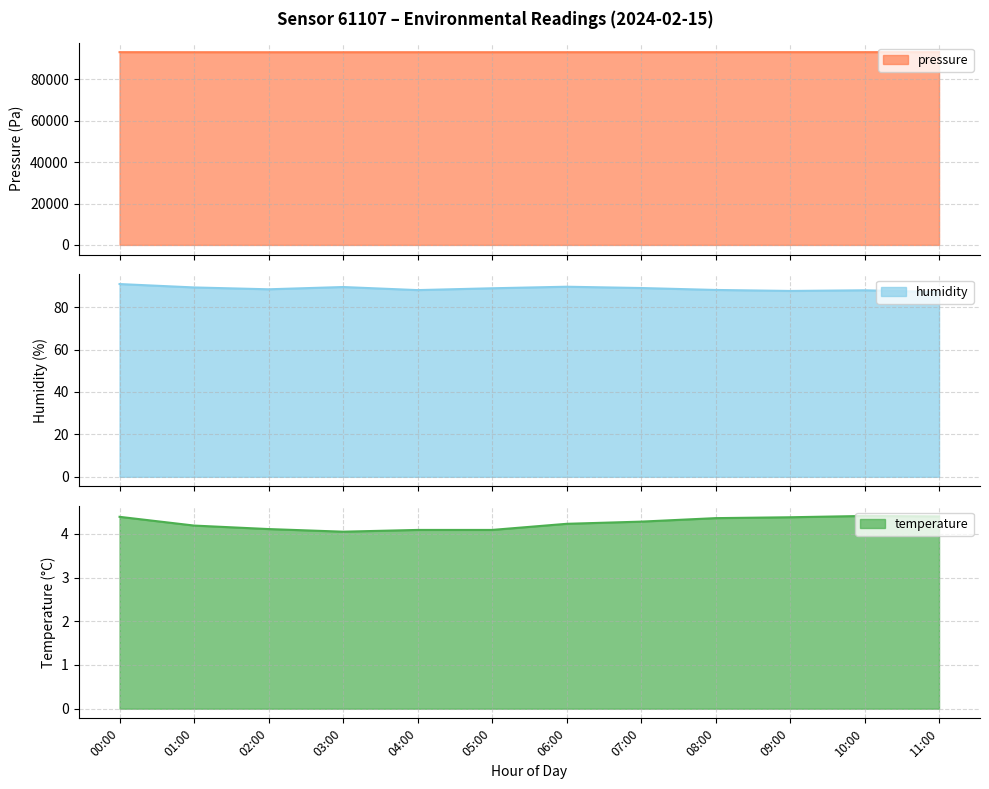

What position from the left is 03:00?

4